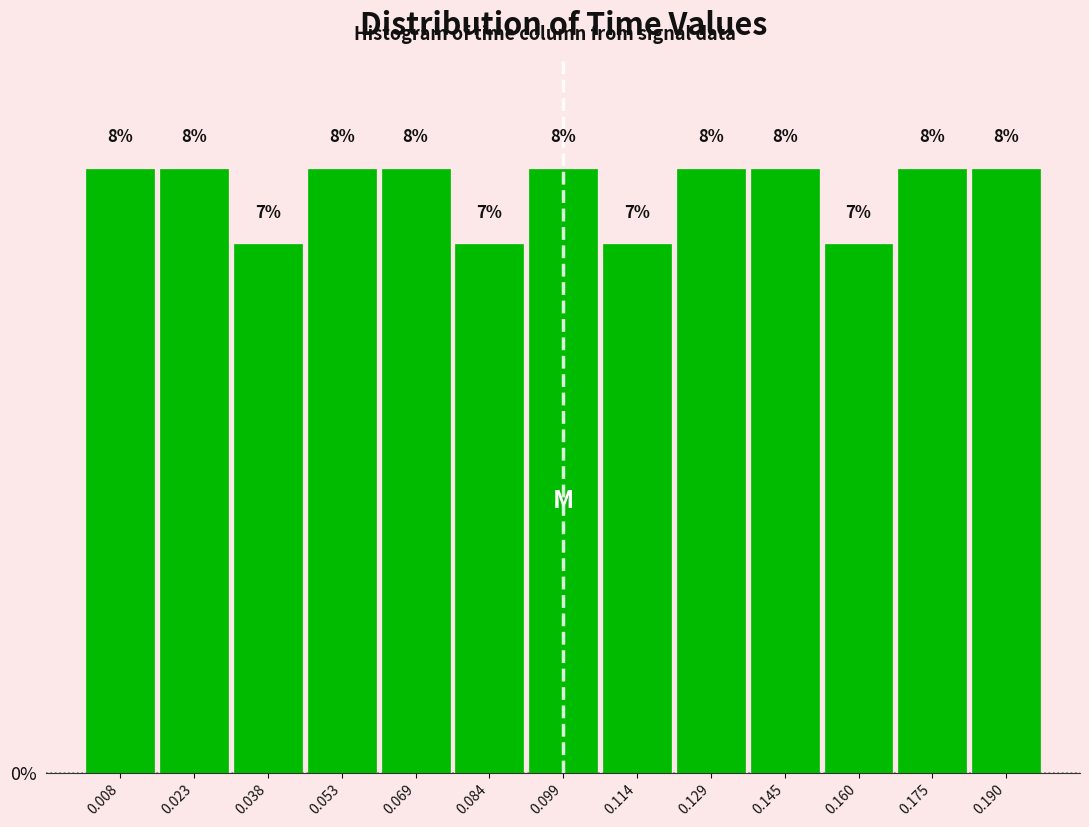

Reading left to right, list every bar in this chart as the range it spans on the x-axis followed by its height. The bar edges are not printed on the chart, so give them approximately, as read against the axis.

0.000 to 0.016: 8
0.016 to 0.030: 8
0.030 to 0.046: 7
0.046 to 0.060: 8
0.060 to 0.076: 8
0.076 to 0.092: 7
0.092 to 0.106: 8
0.106 to 0.122: 7
0.122 to 0.138: 8
0.138 to 0.152: 8
0.152 to 0.168: 7
0.168 to 0.182: 8
0.182 to 0.198: 8